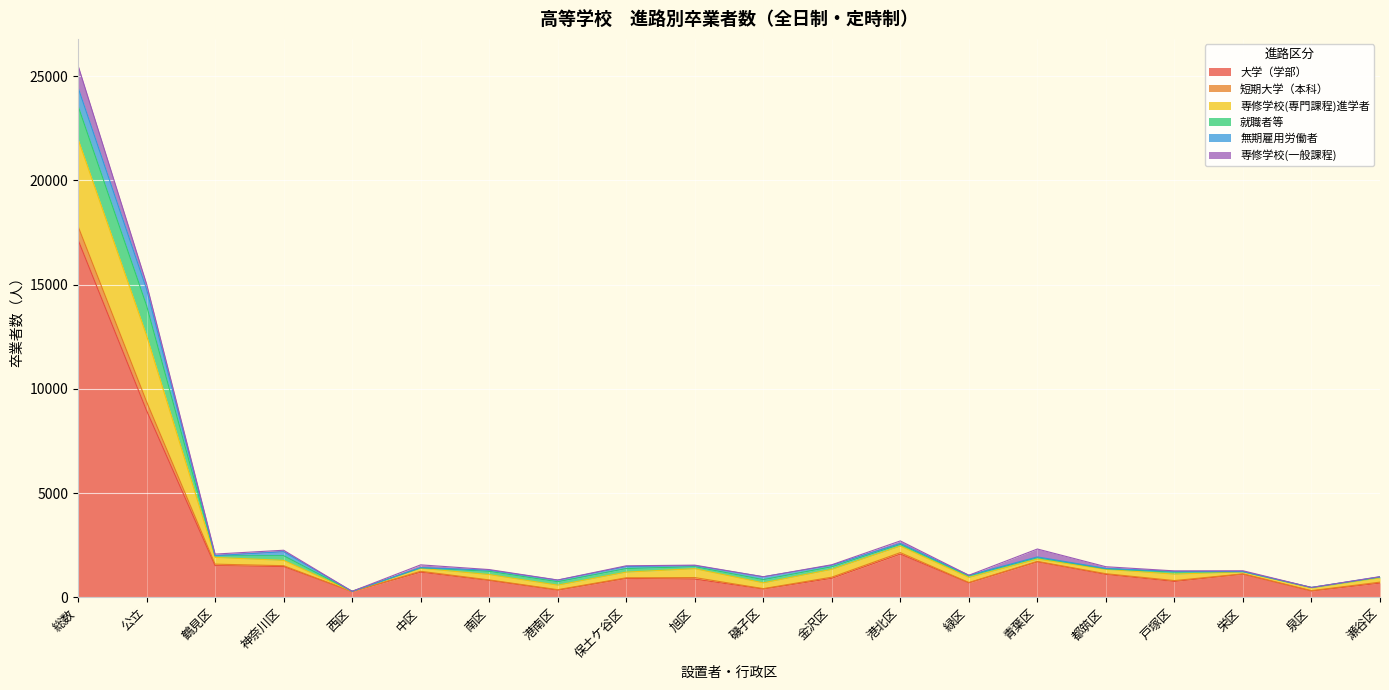

At which category does 大学（学部） reach its first local valley?

西区